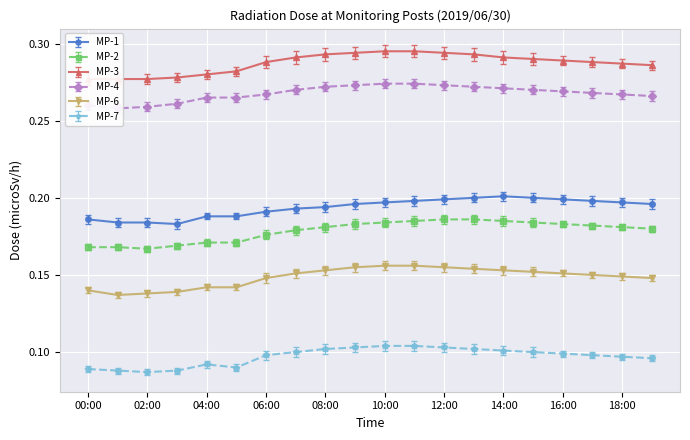

True or false: MP-3 and MP-7 intersect in this chart.

False